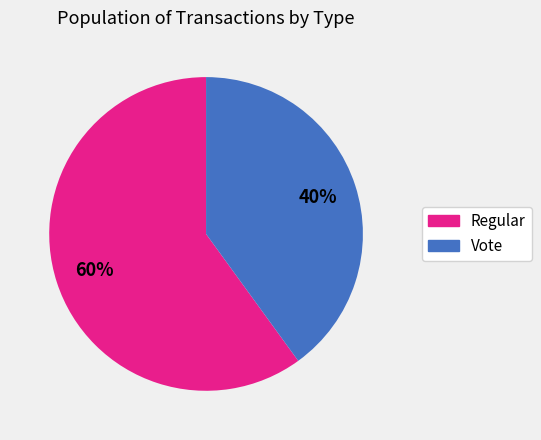

True or false: Regular accounts for 54% of the total.

False